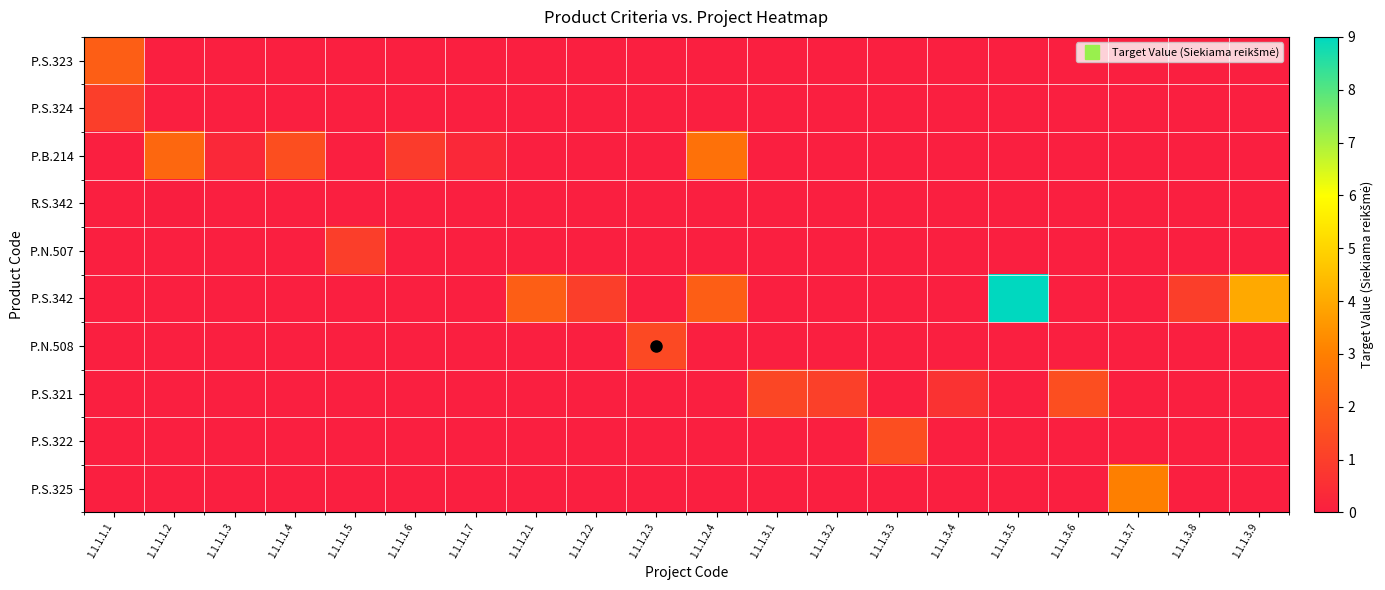

Is the value of P.B.214 at 1.1.1.3.3 greater than the value of P.S.322 at 1.1.1.3.9?

No